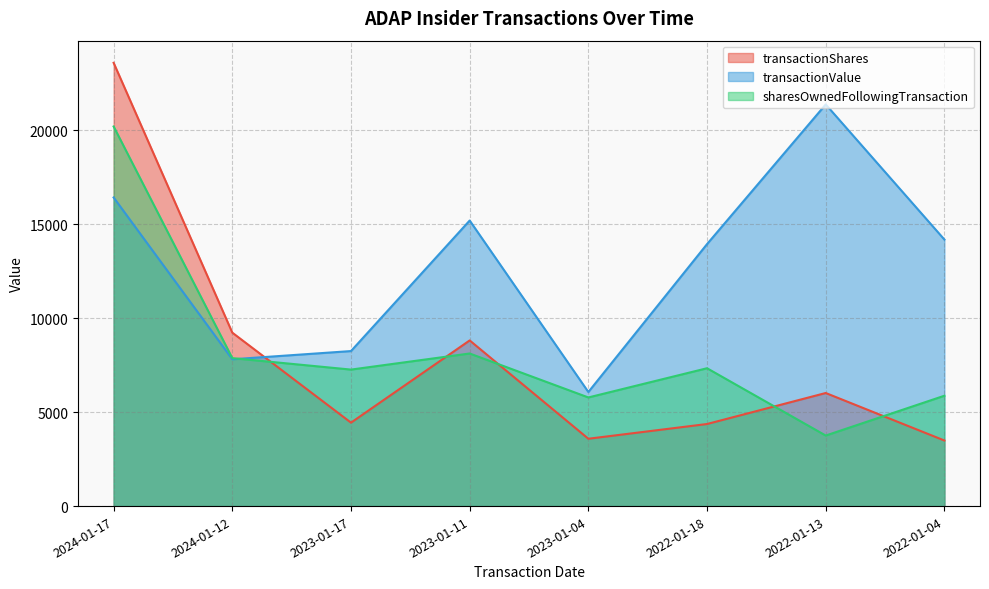

Which has a higher value, 2024-01-12 or 2022-01-18?

2024-01-12